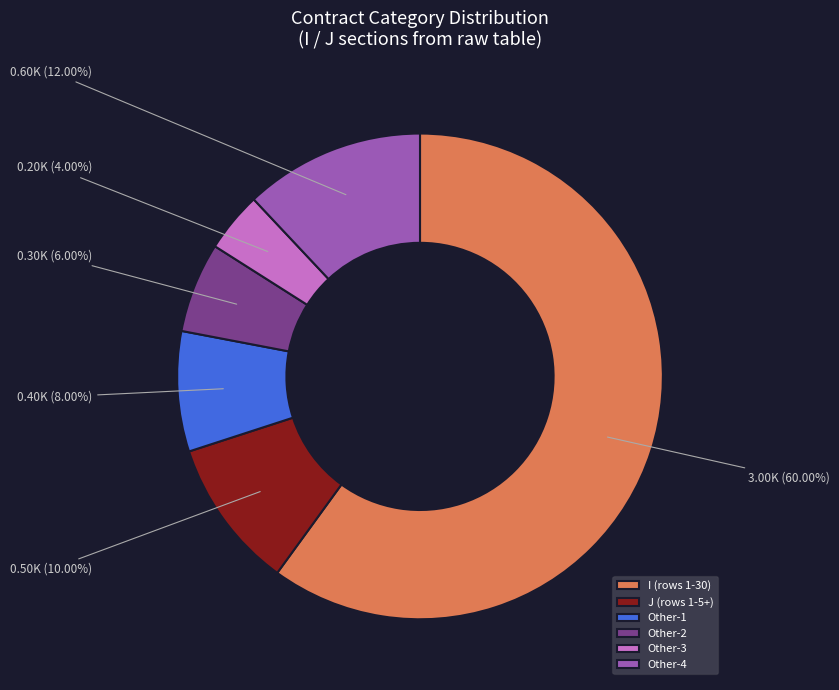

To the nearest percent, what is the average slice percentage?

17%